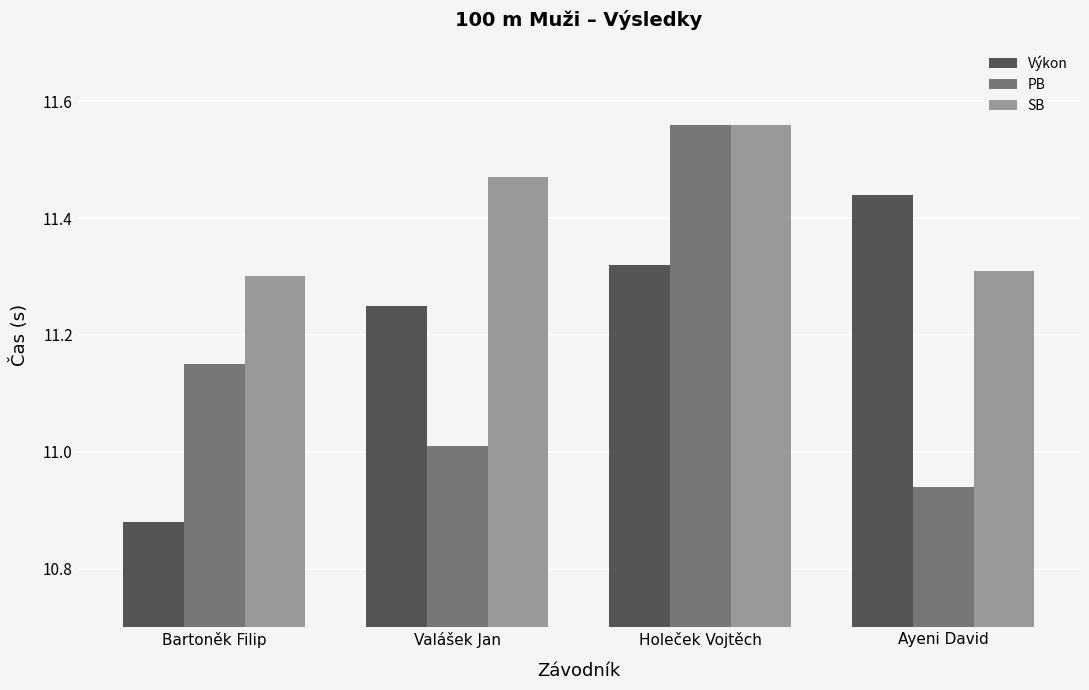

The value of Výkon at Holeček Vojtěch is 16.6. True or false?

False